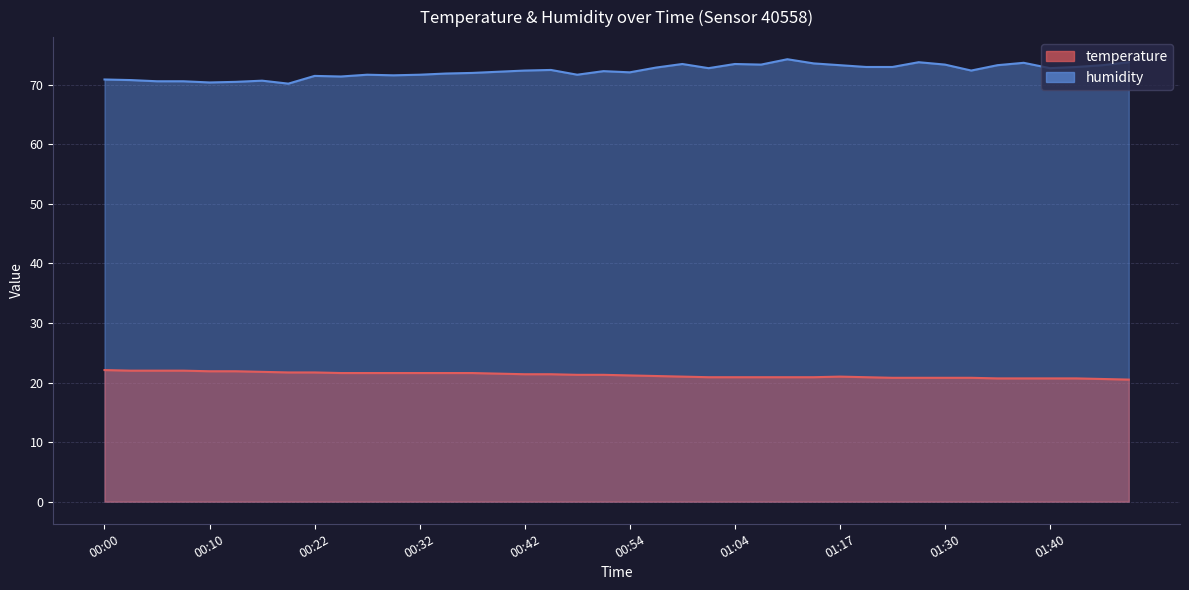

What is the sum of the humidity values at 01:42 and 01:25?

146.8